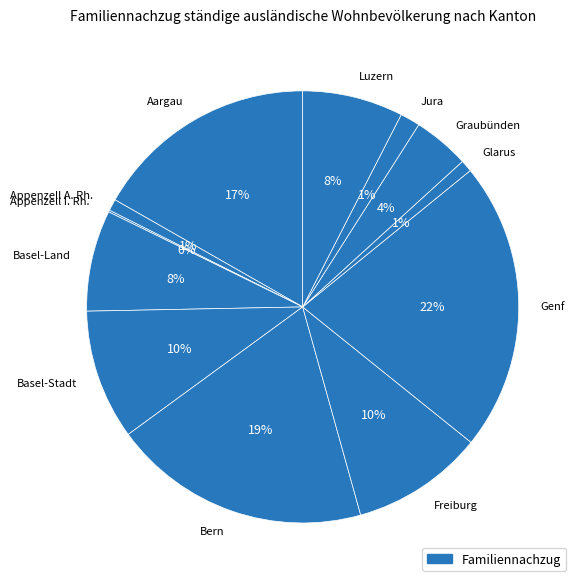

To the nearest percent, what is the combined percentage of Aargau and Appenzell A. Rh.?

18%